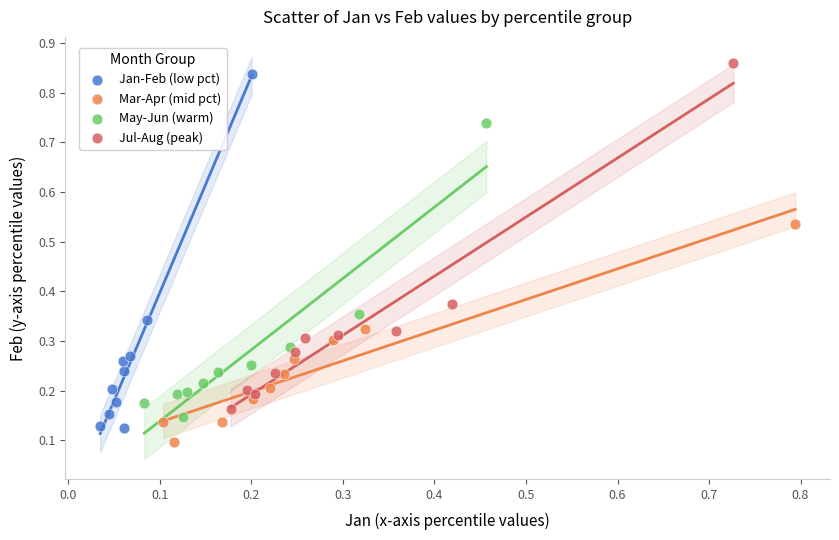

Which series has the largest Y range (max minus min)?

Jan-Feb (low pct)